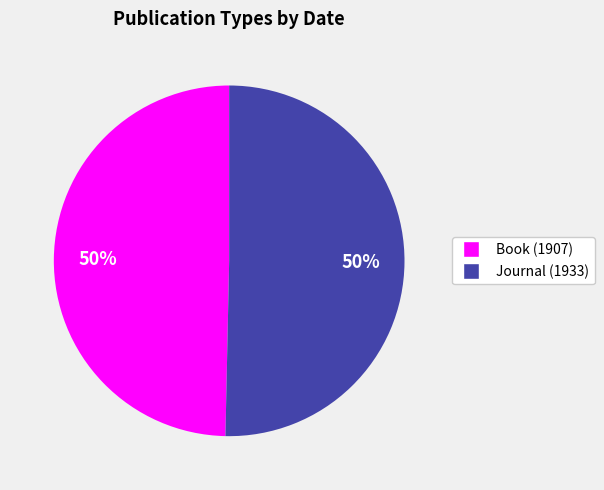

What is the ratio of the value at Journal (1933) to the value at Book (1907)?

1.0